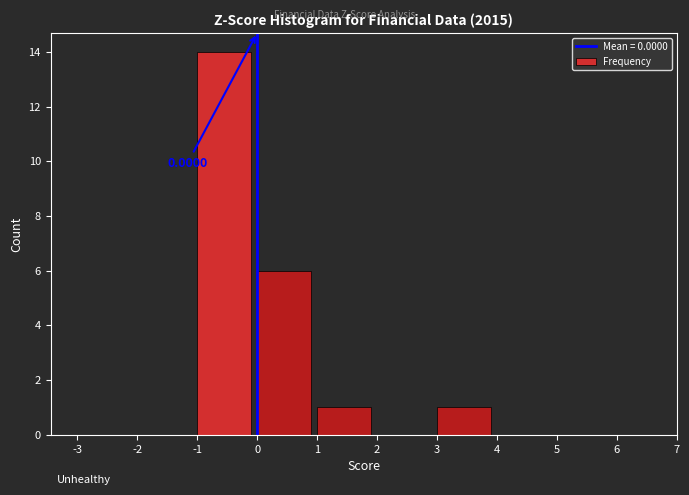

Which range on the x-axis has the tallest bar?

-1 to 0